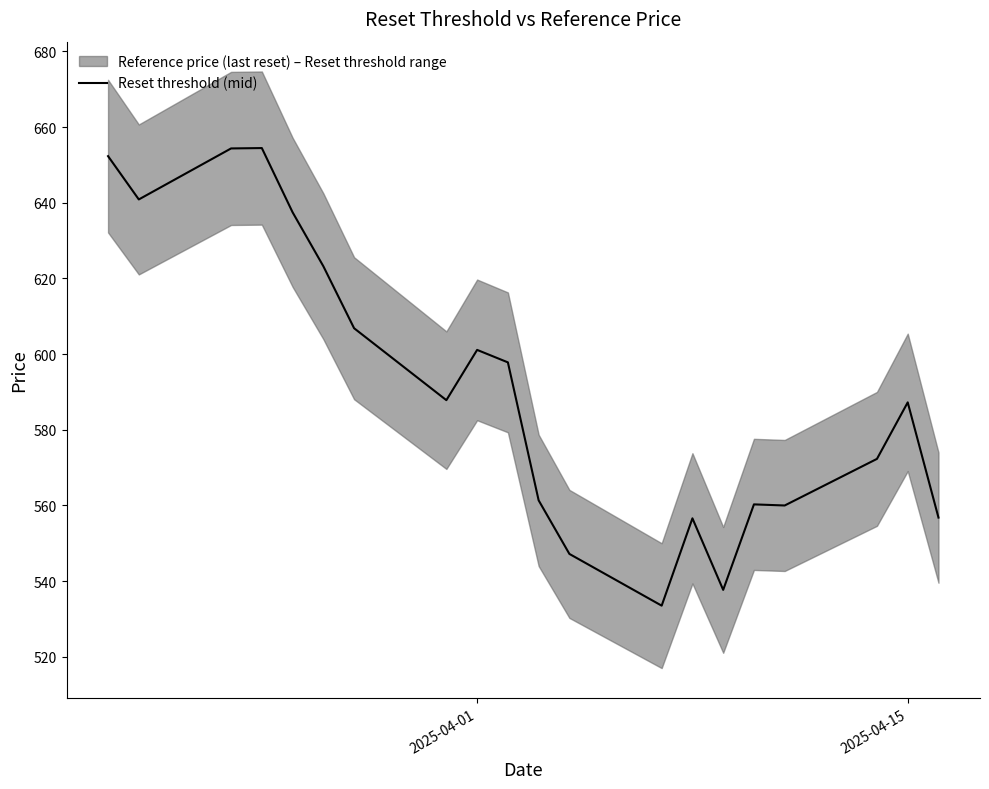

What is the average value?

591.5